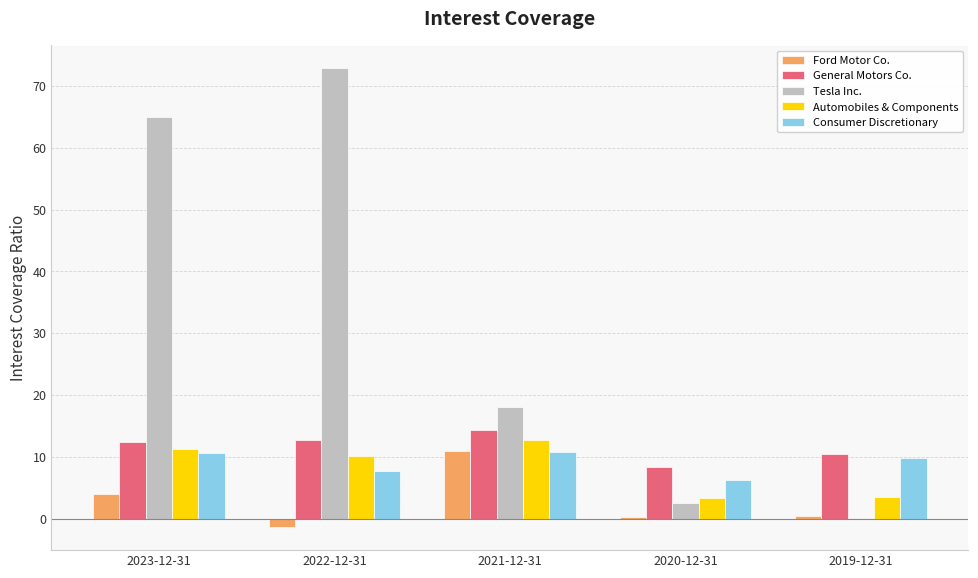

Where does the Consumer Discretionary series first go above 9?

2023-12-31